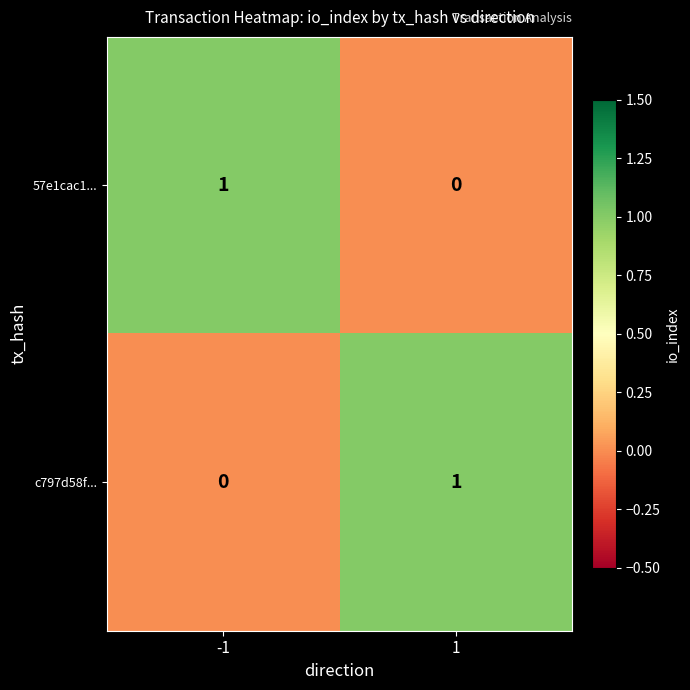

Rank the series at 1 from lowest to highest value.

57e1cac1..., c797d58f...